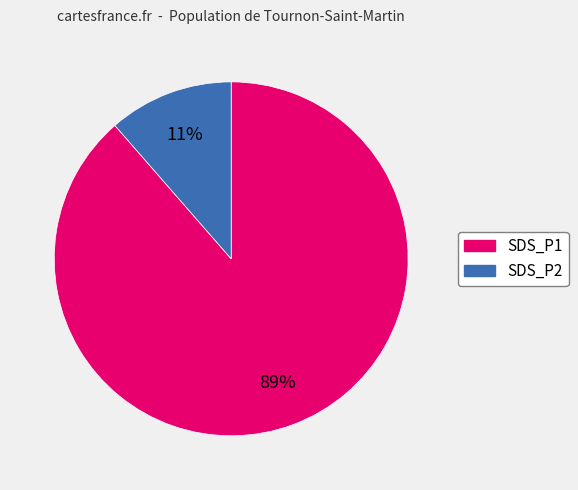

Is there a majority slice in this chart?

Yes